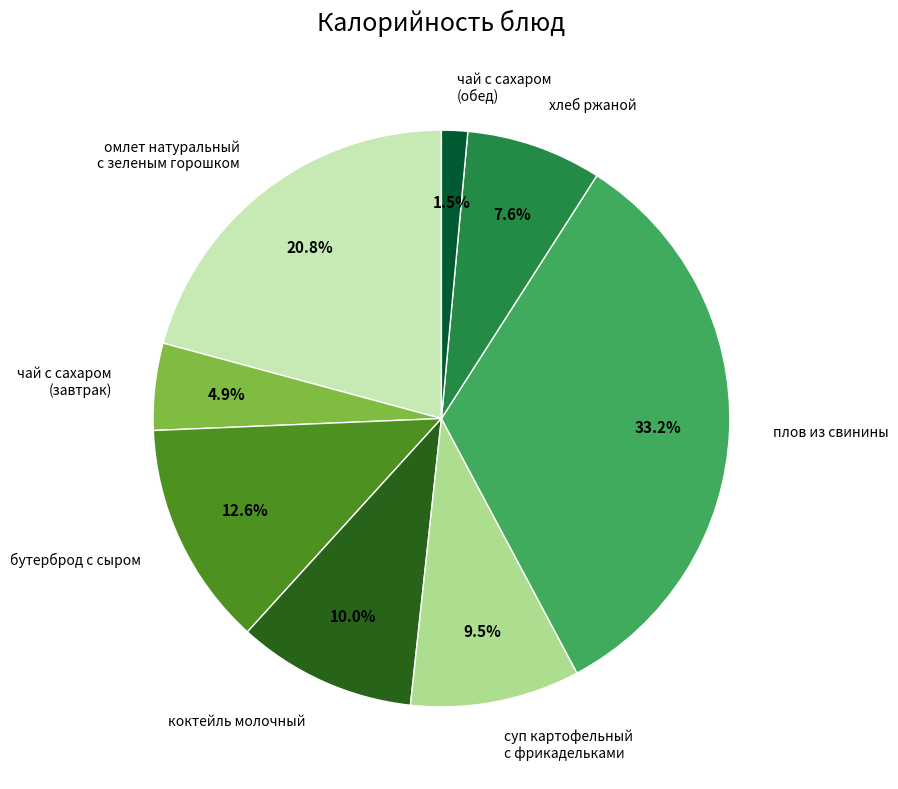

What is the largest slice in the pie chart?

плов из свинины